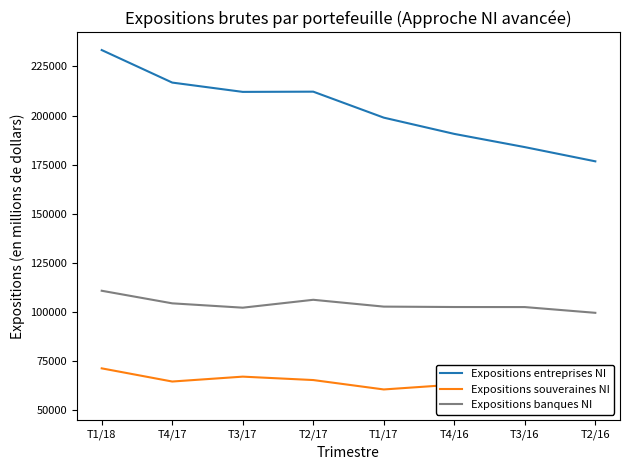

What is the sum of all Expositions banques NI values?

831191